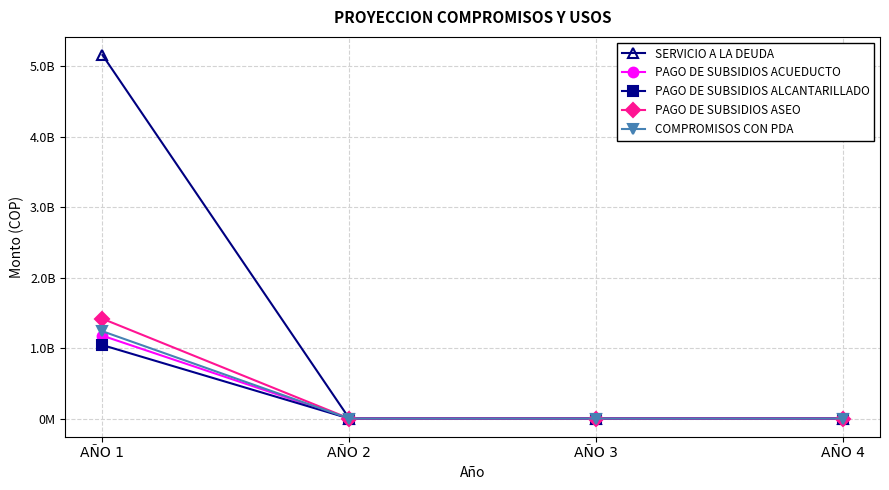

Which category has the lowest value in the PAGO DE SUBSIDIOS ACUEDUCTO series?

AÑO 2